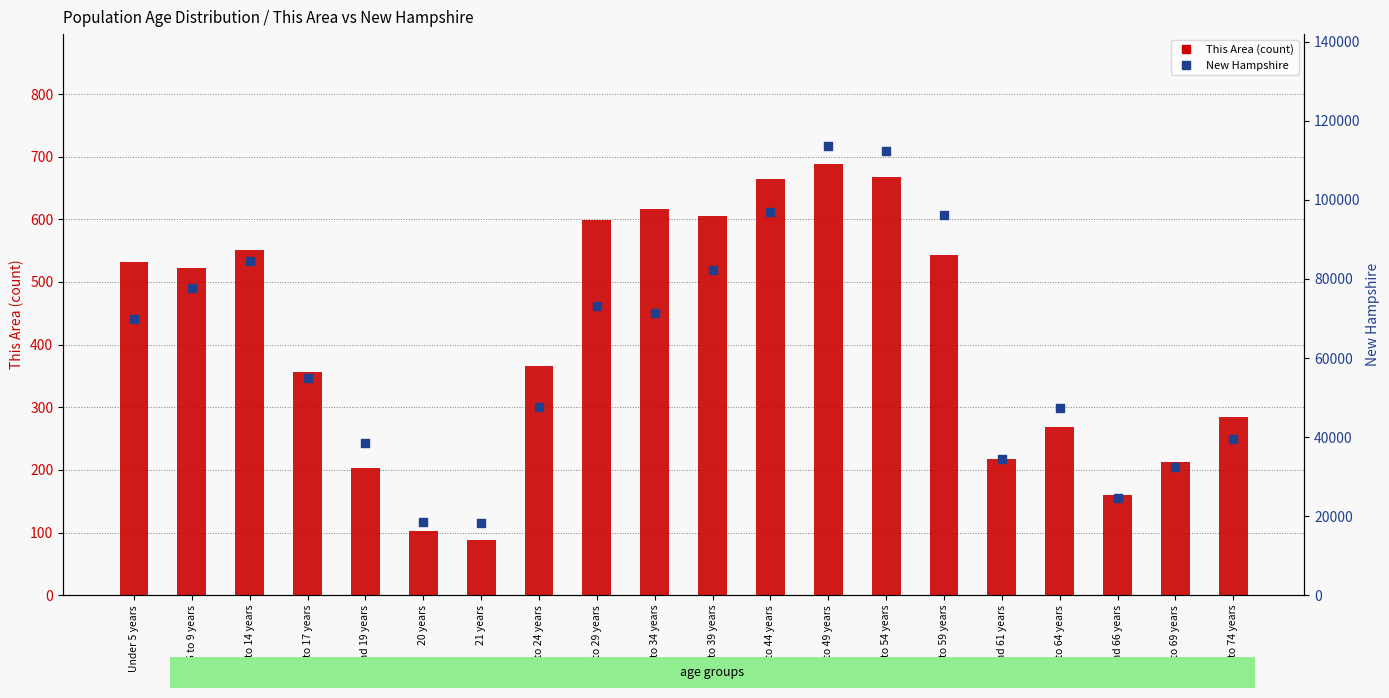

Which series has the widest spread of Y values?

New Hampshire